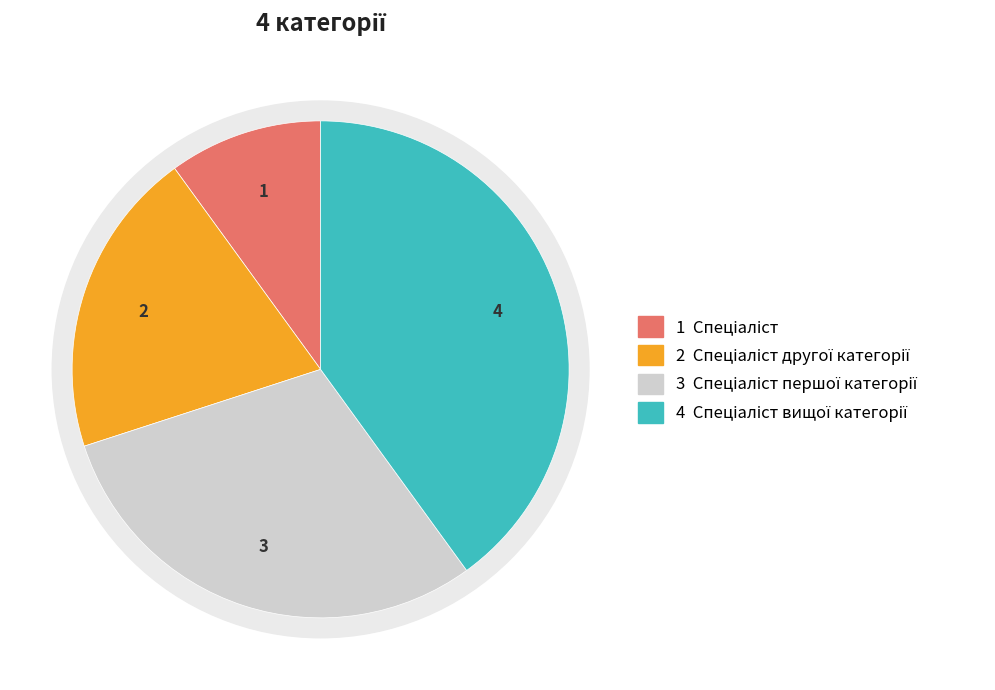

To the nearest percent, what is the combined percentage of Спеціаліст першої категорії and Спеціаліст вищої категорії?

70%